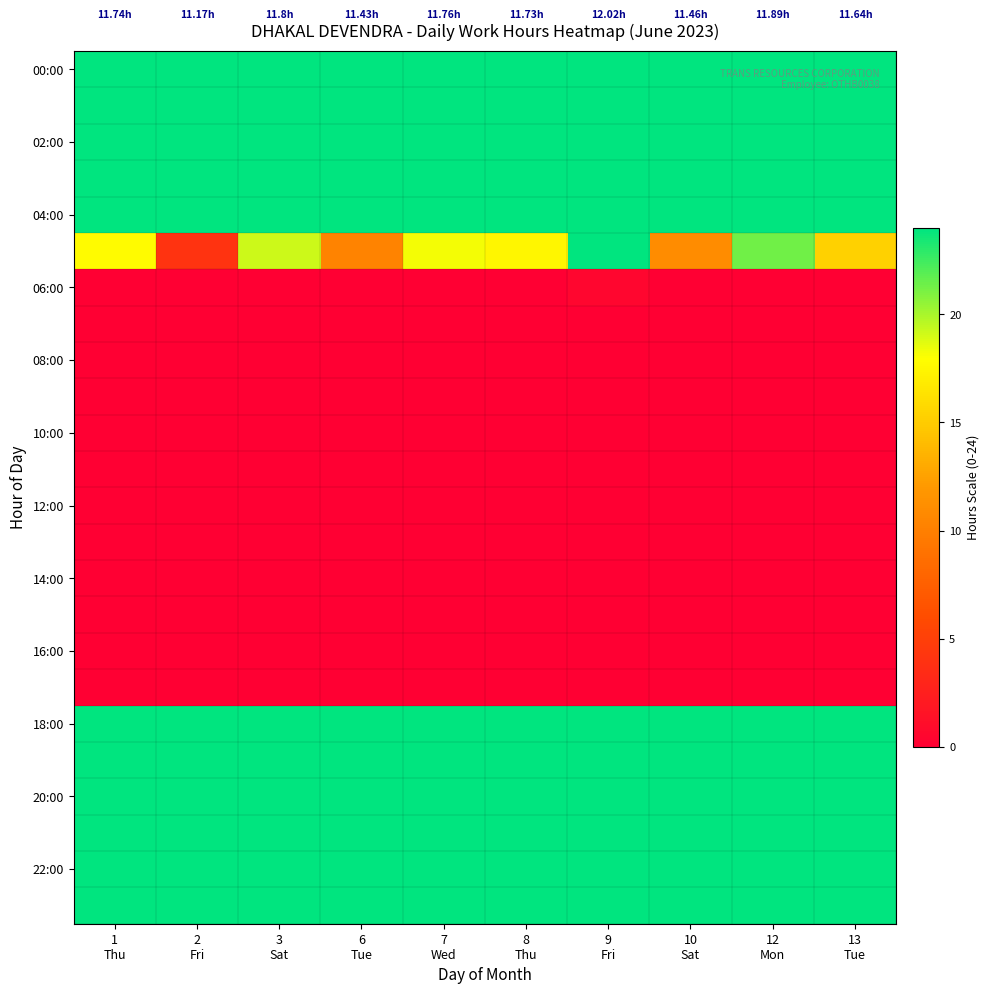

How many data points does each series have?

10